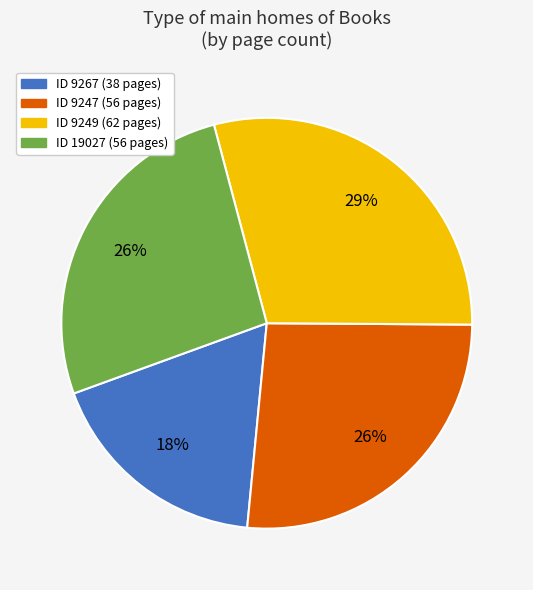

To the nearest percent, what is the average slice percentage?

25%